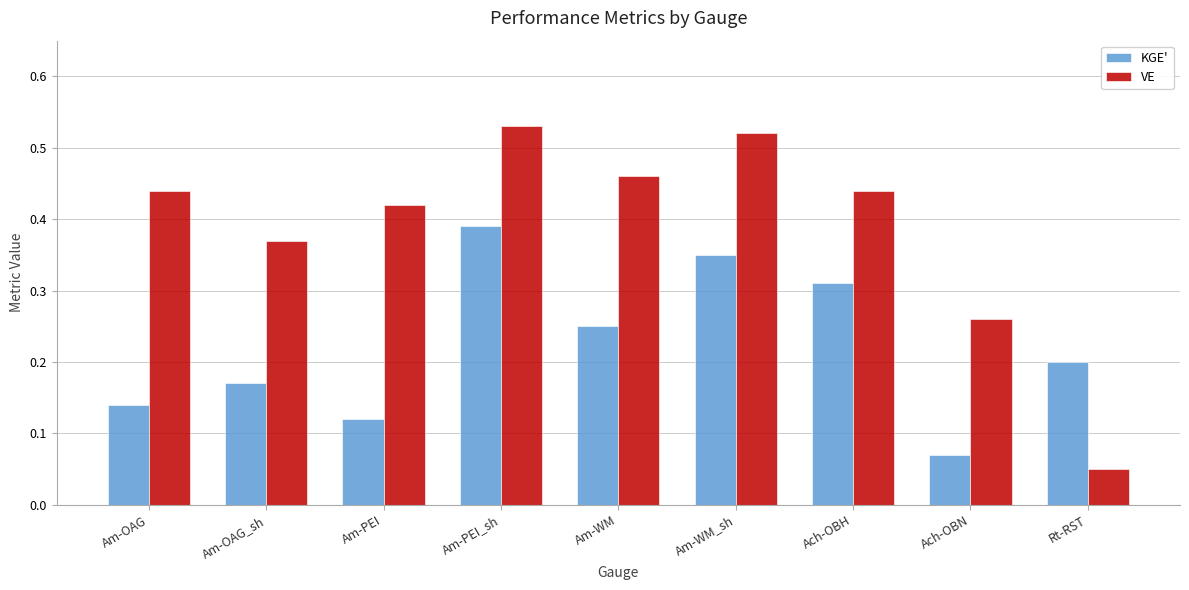

What is the sum of the VE values at Am-OAG_sh and Am-PEI?

0.8